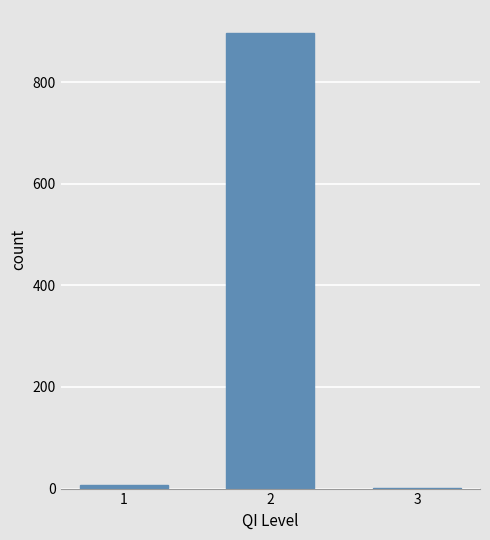

Reading left to right, extract all data points from this chart.

1=8	2=897	3=2